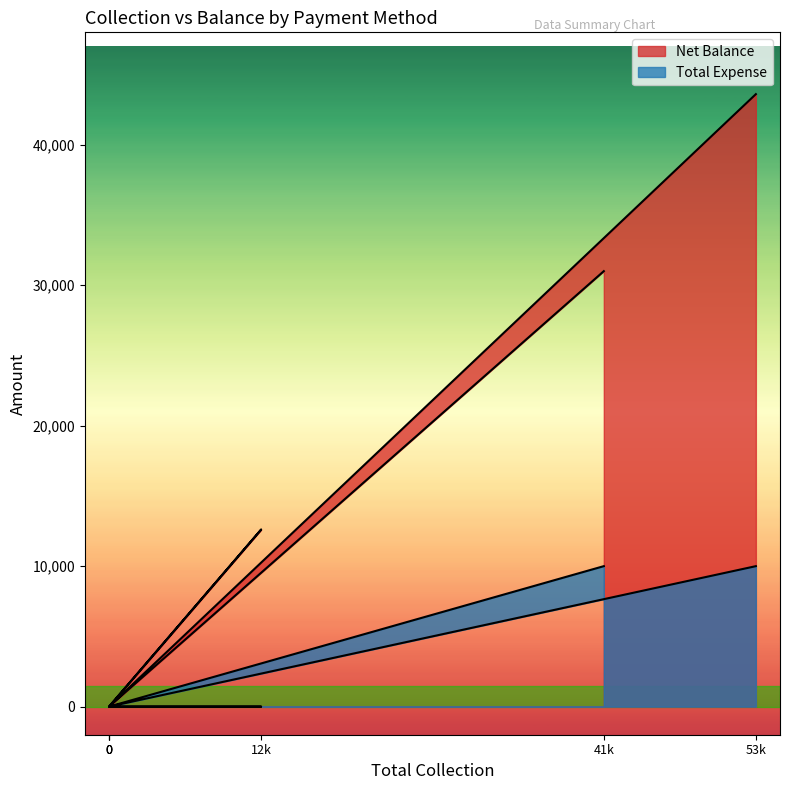

Is it true that Total Expense equals 0 at 0?

True